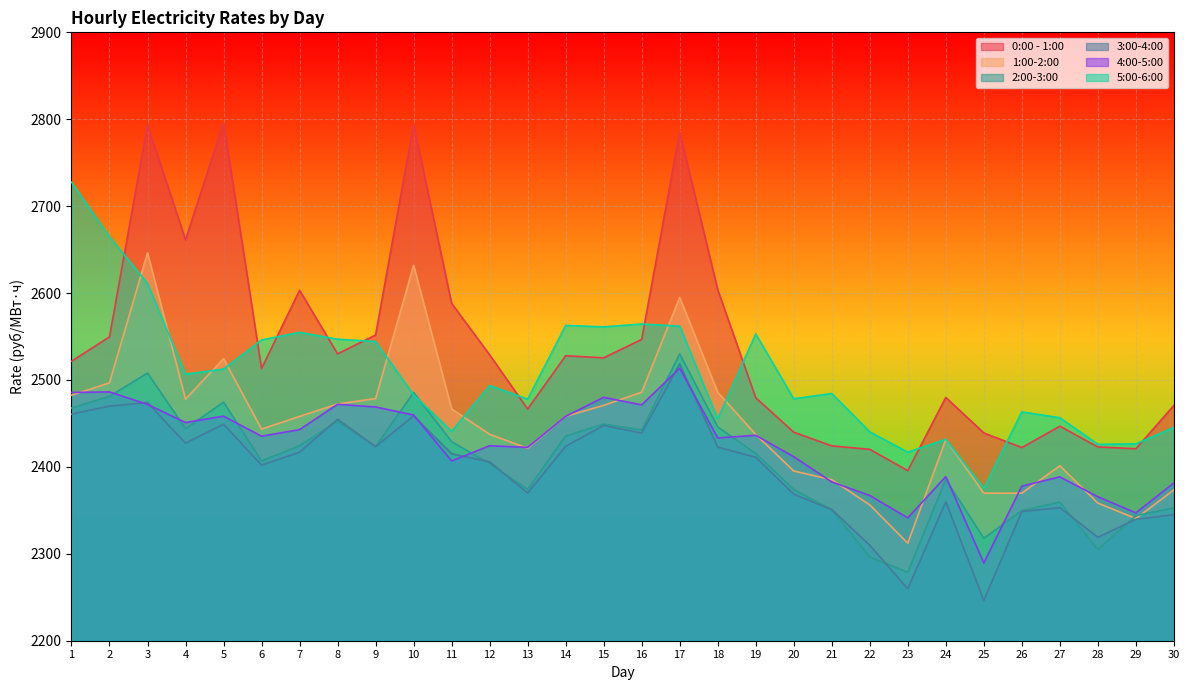

What is the value of the 5:00-6:00 point at the 8th from the left?

2546.9